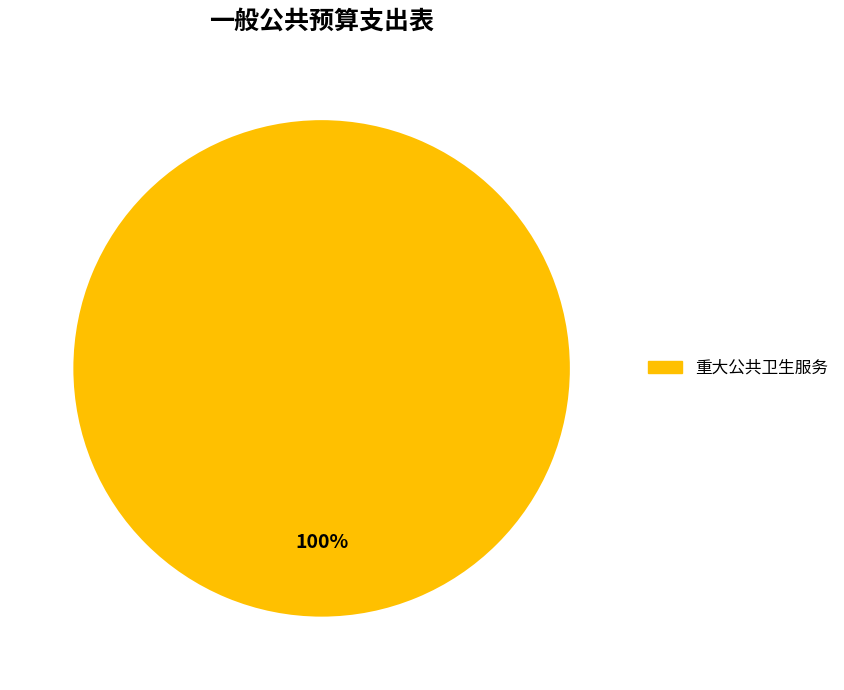

Does any single category account for the majority?

Yes